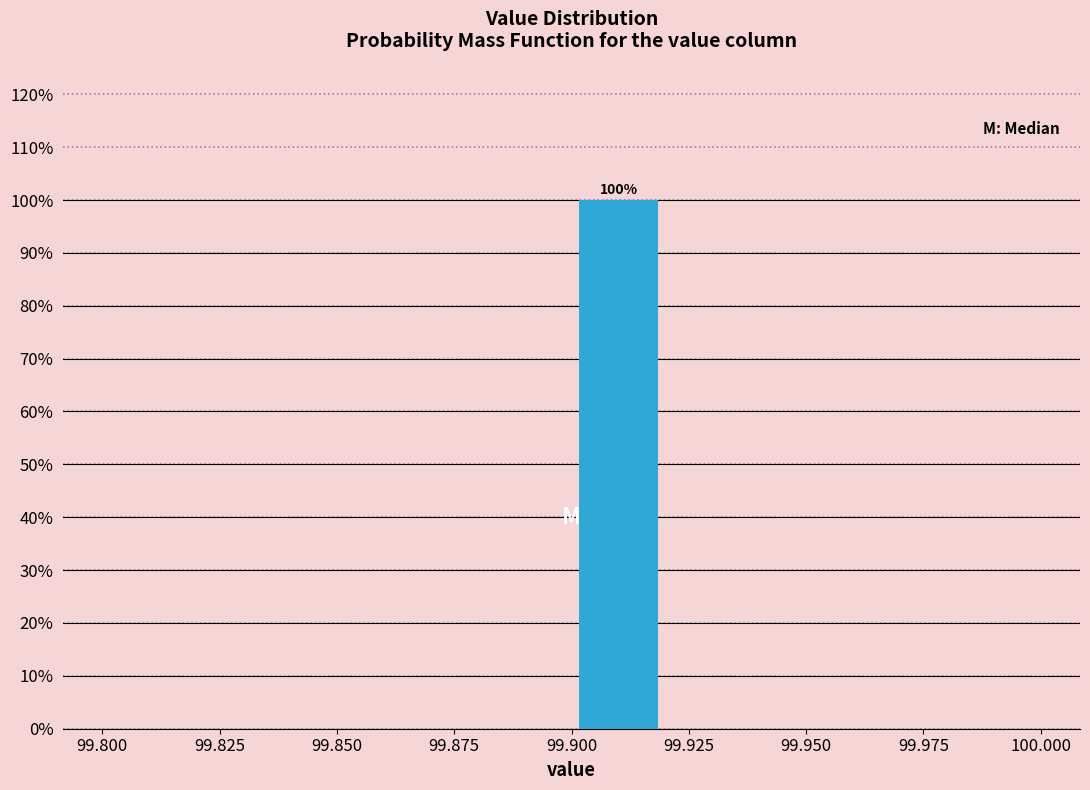

Which range on the x-axis has the tallest bar?

99.90 to 99.92